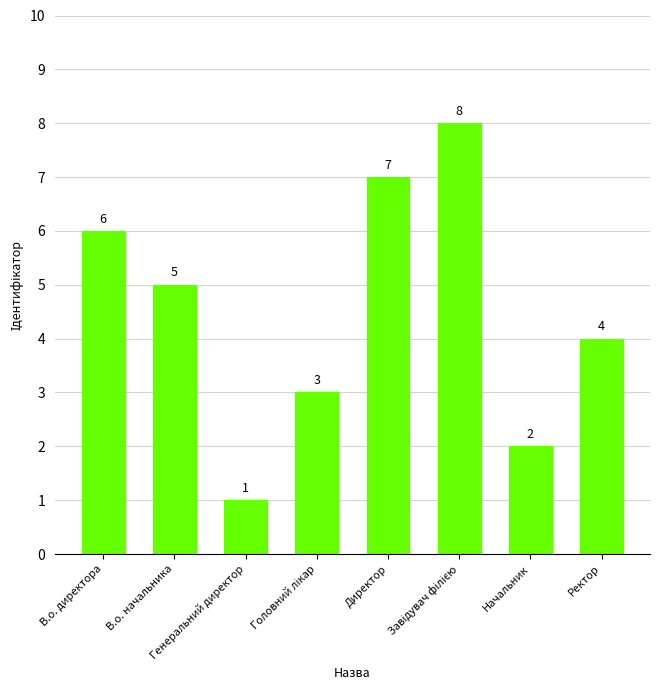

What is the label of the 2nd bar from the right?

Начальник